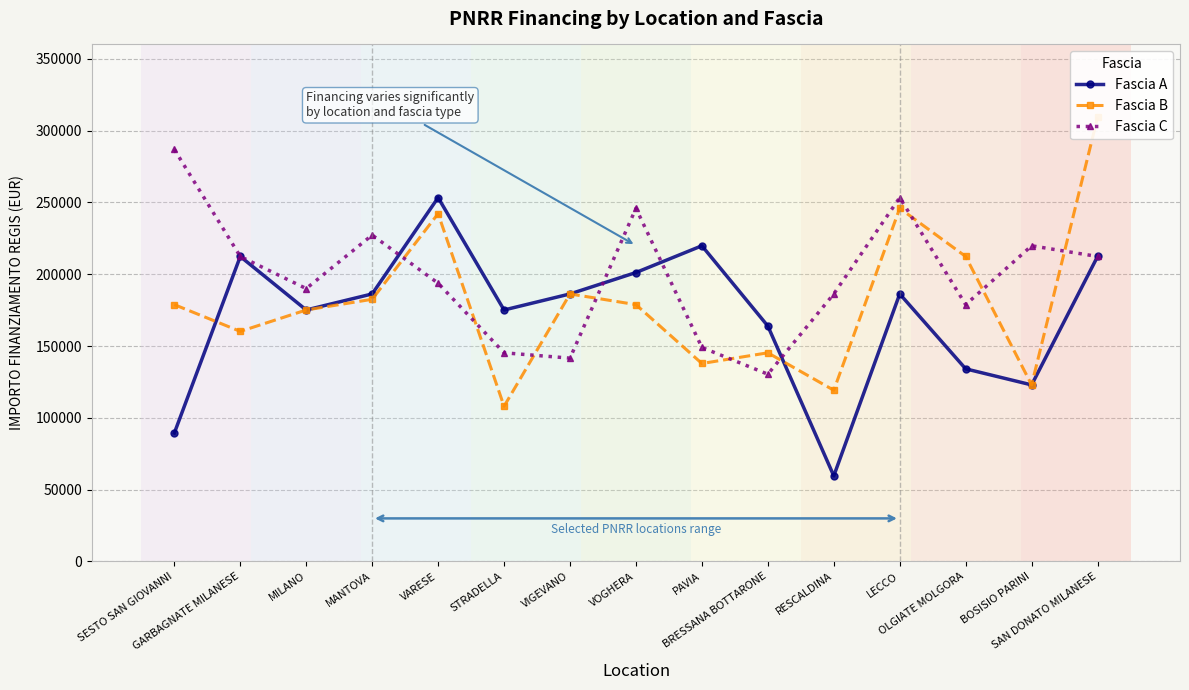

What is the highest value of the Fascia B series?

309242.7